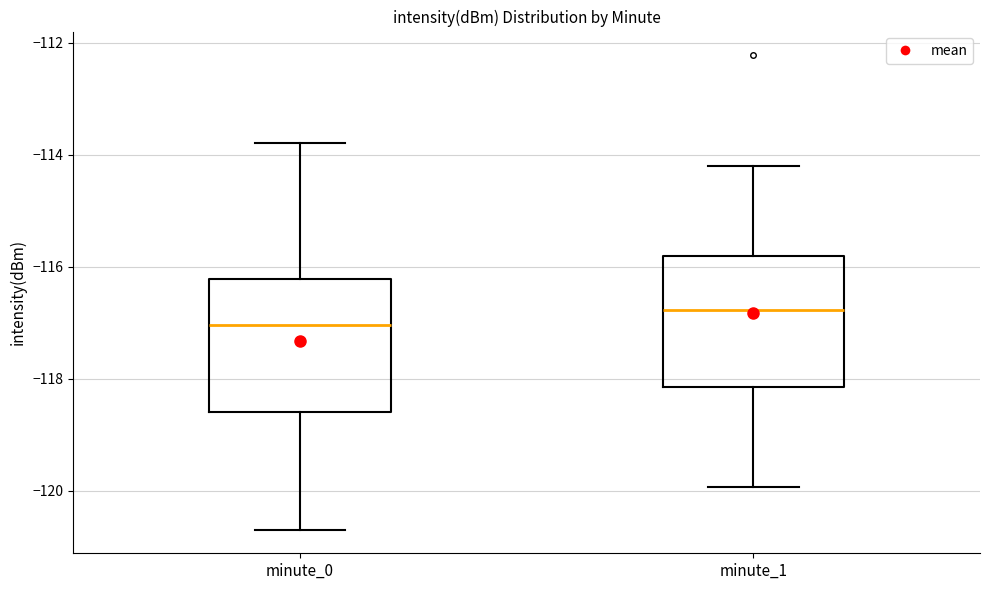

Reading left to right, read every box against the y-axis: the position of its median line, the range the box covers, and the ends of its whiskers. The values are not printed on the chart, so give them approximately, as read against the axis.

minute_0: median -117.0, box -118.6 to -116.2, whiskers -120.6 to -113.8
minute_1: median -116.8, box -118.2 to -115.8, whiskers -120.0 to -114.2